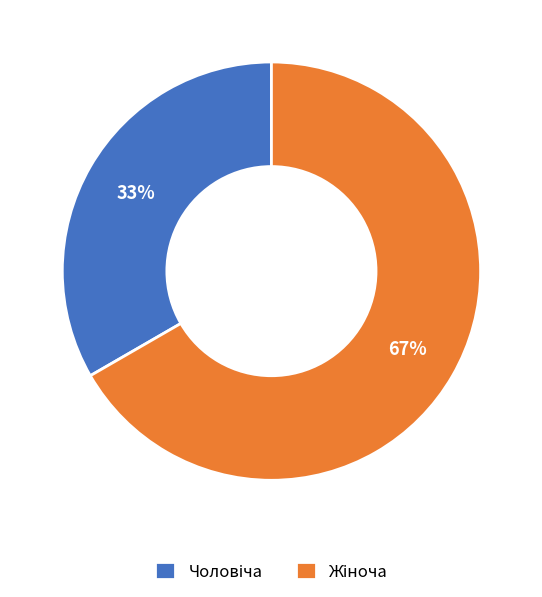

Count the number of slices in the pie.

2